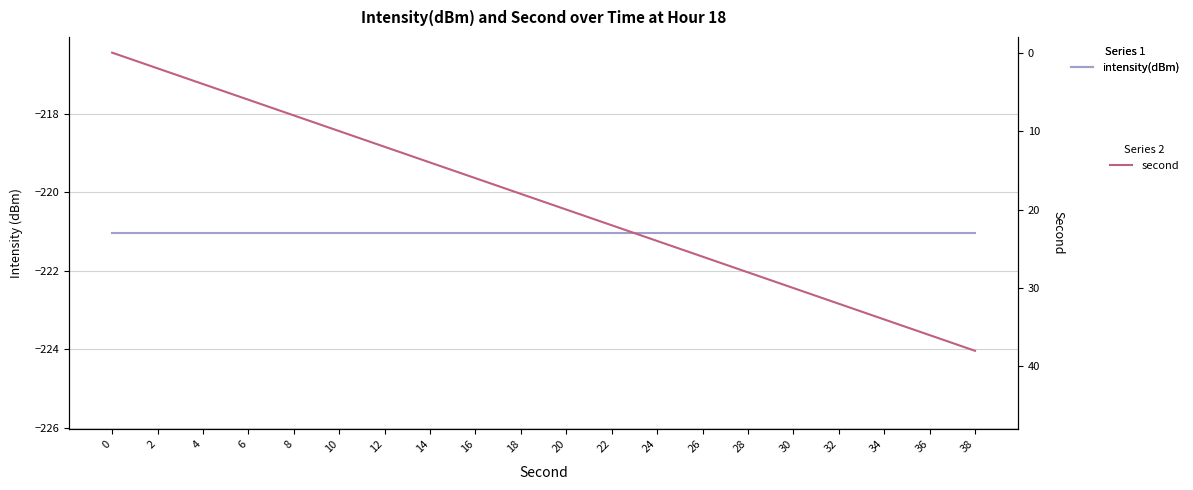

Rank the series at 4 from highest to lowest value.

second, intensity(dBm)